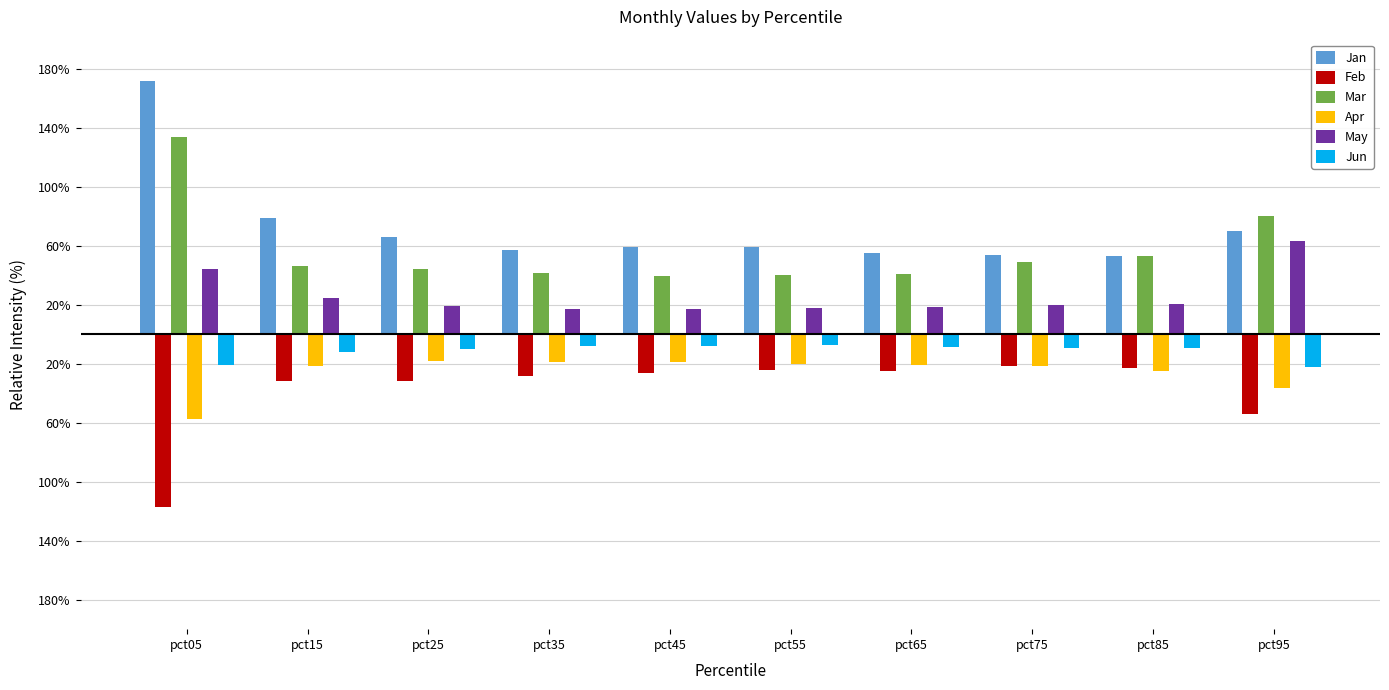

Does the chart contain any negative values?

Yes